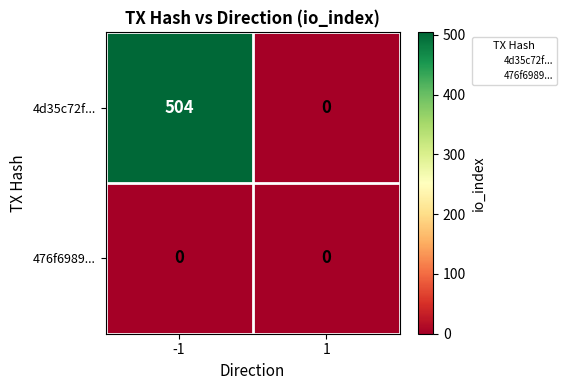

Which series has the widest spread of values?

4d35c72f...